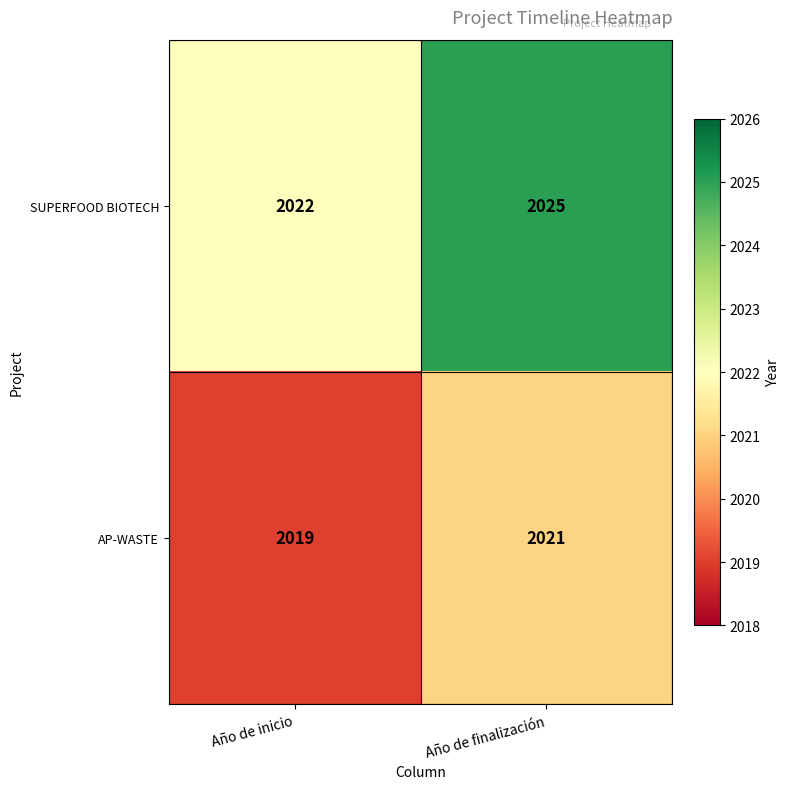

Count the number of categories in the chart.

2